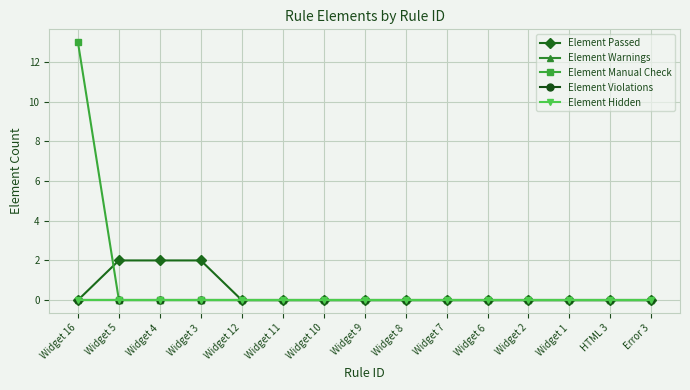

What is the sum of all Element Manual Check values?

13